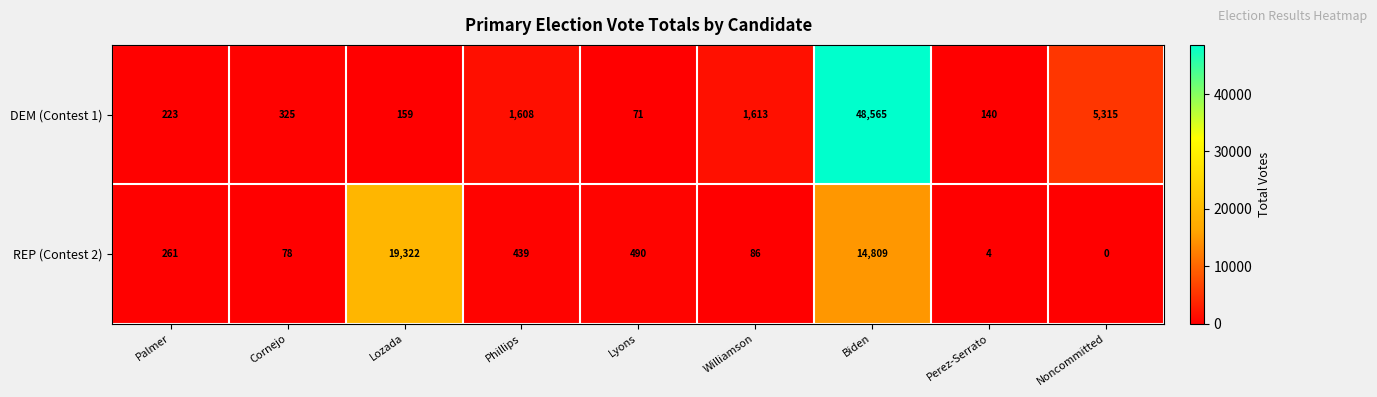

Which series has the widest spread of values?

DEM (Contest 1)